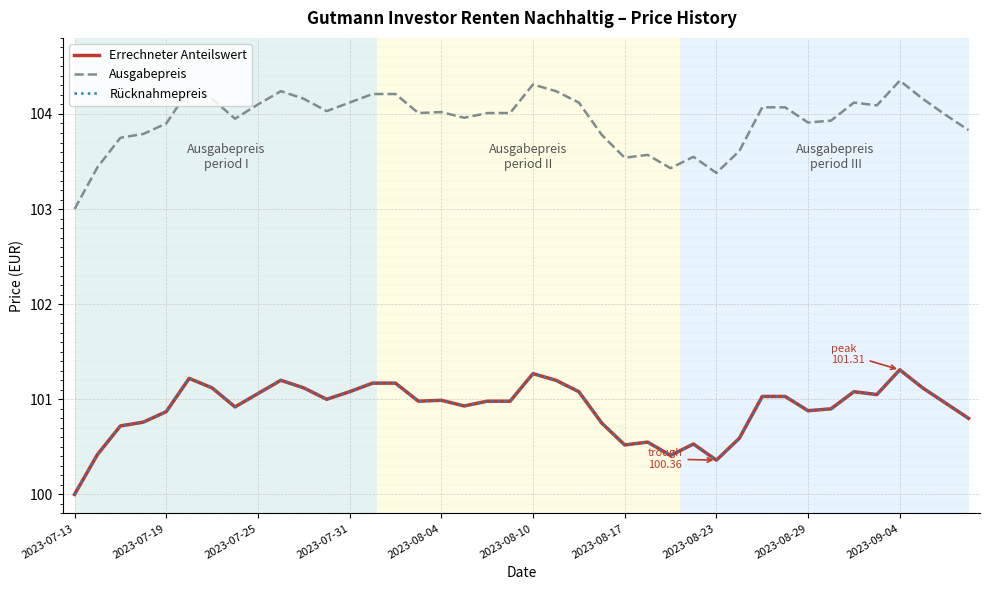

Where is the first local minimum for Errechneter Anteilswert?

2023-08-23